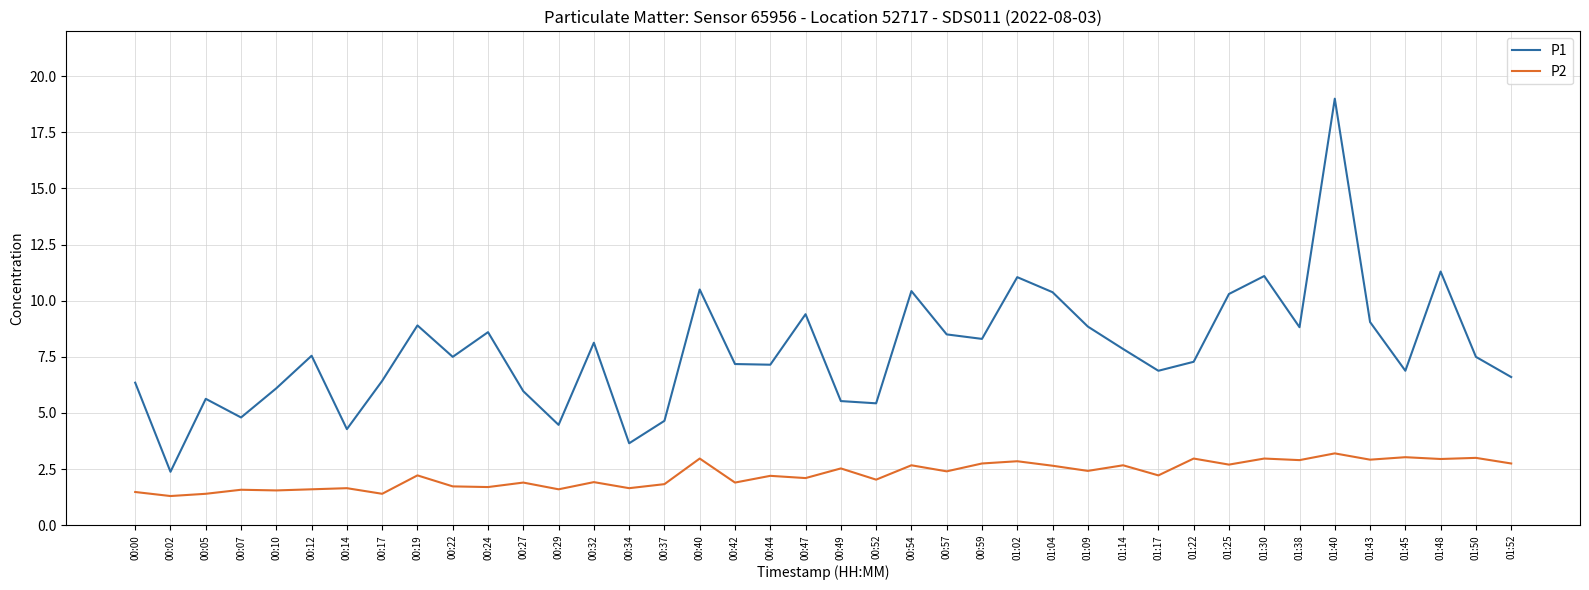

What position from the right is 00:52?

19